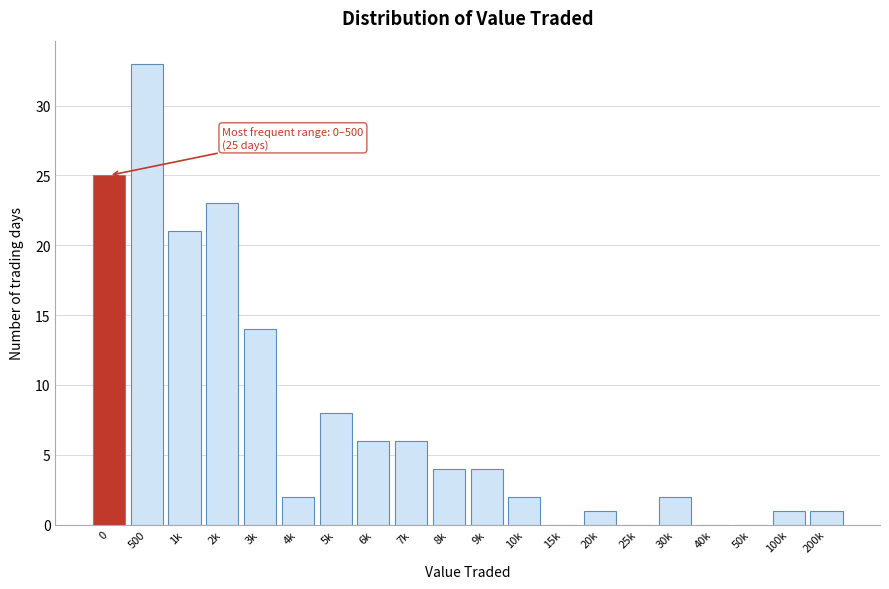

Reading left to right, transcribe all the data shown in this chart.

0=25	500=33	1k=21	2k=23	3k=14	4k=2	5k=8	6k=6	7k=6	8k=4	9k=4	10k=2	15k=0	20k=1	25k=0	30k=2	40k=0	50k=0	100k=1	200k=1